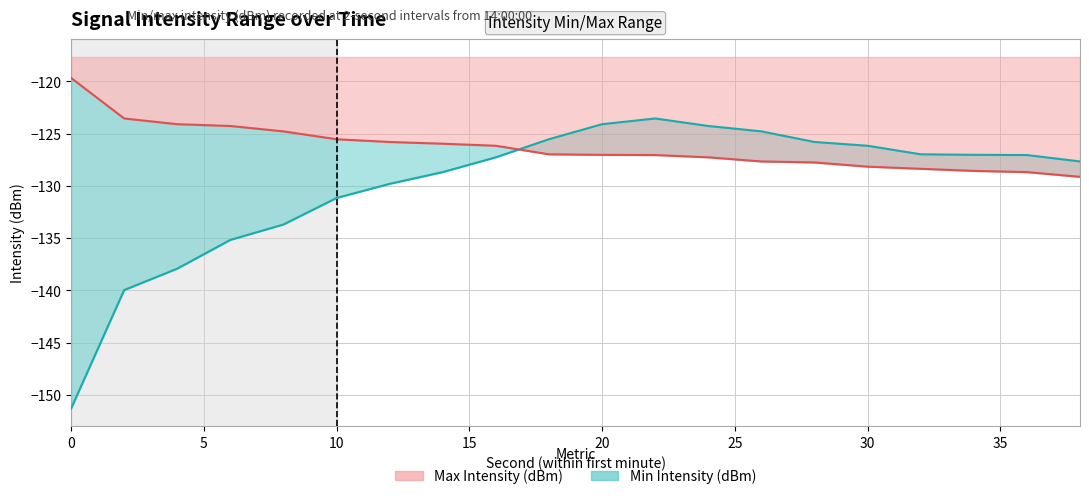

How many times do Min Intensity (dBm) and Max Intensity (dBm) cross each other?

1